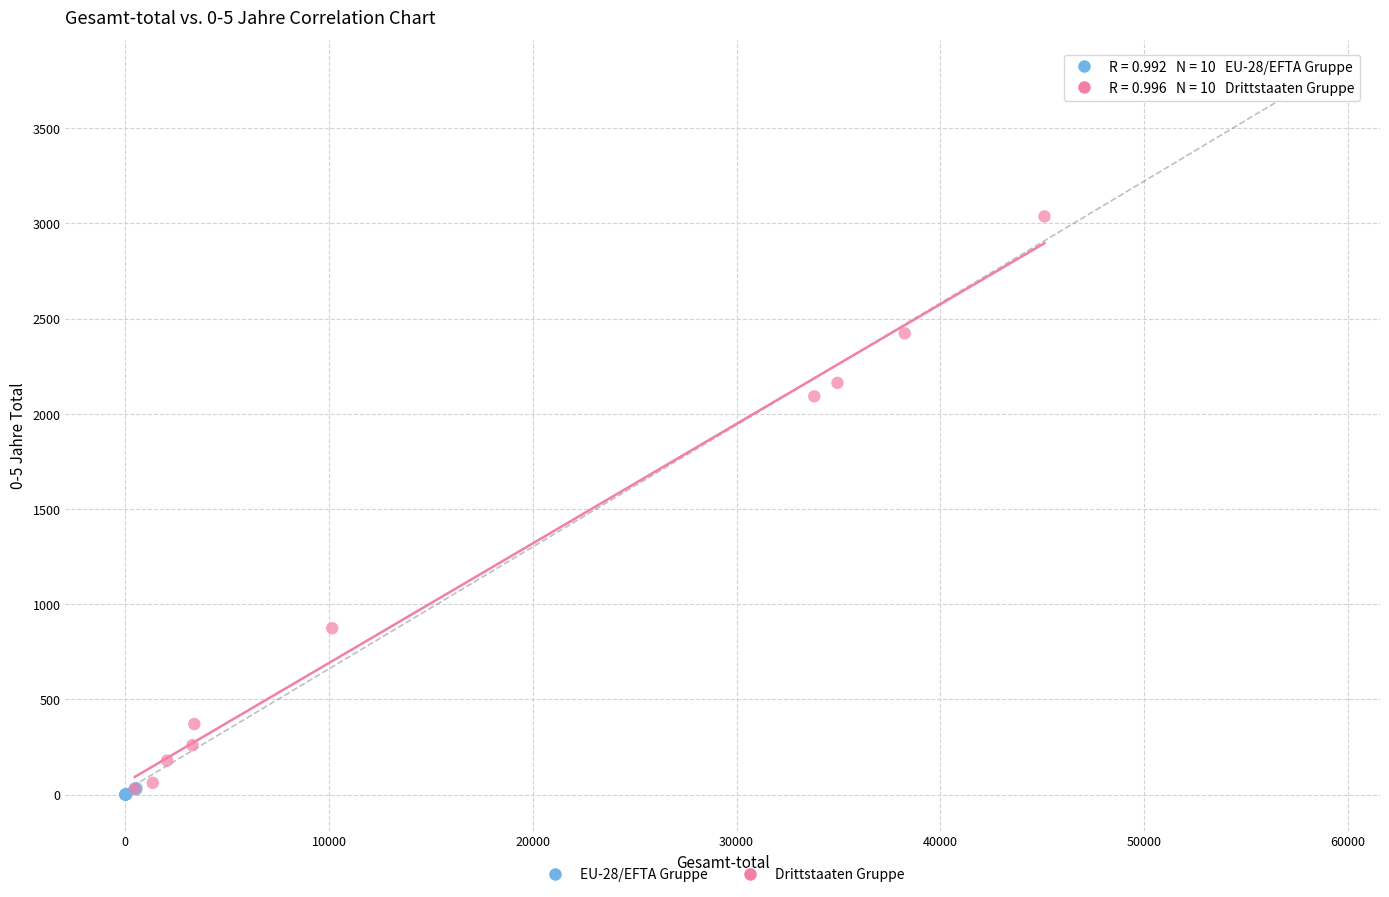

Which series contains the highest Y value?

Drittstaaten Gruppe